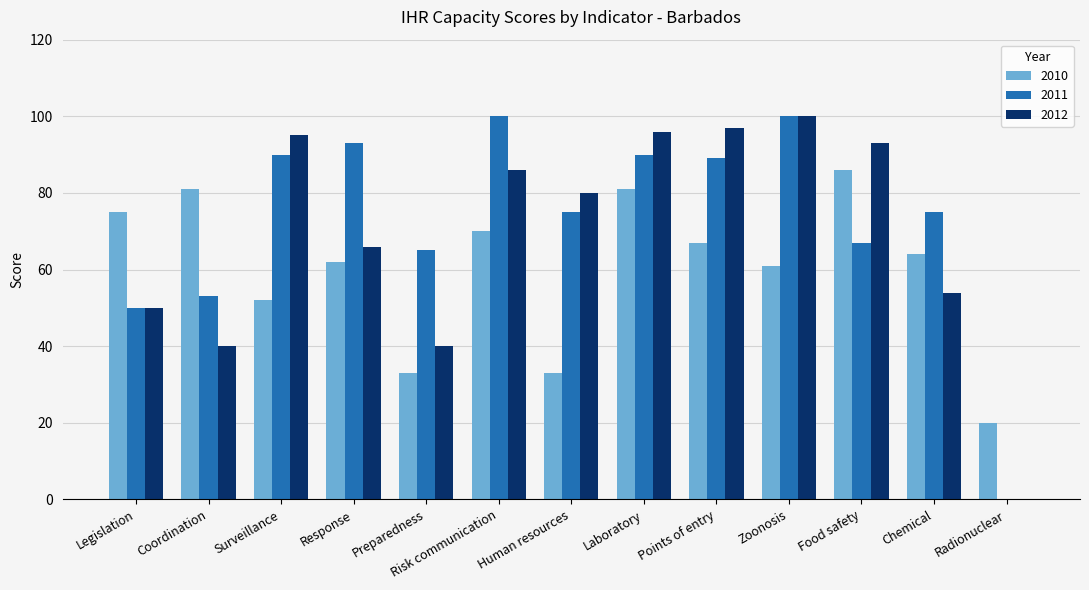

How many groups of bars are there?

13